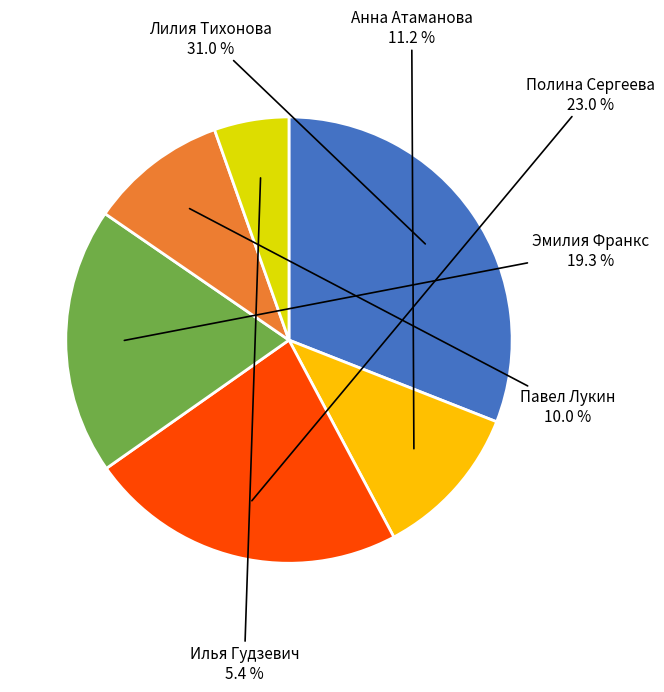

Does any single category account for the majority?

No